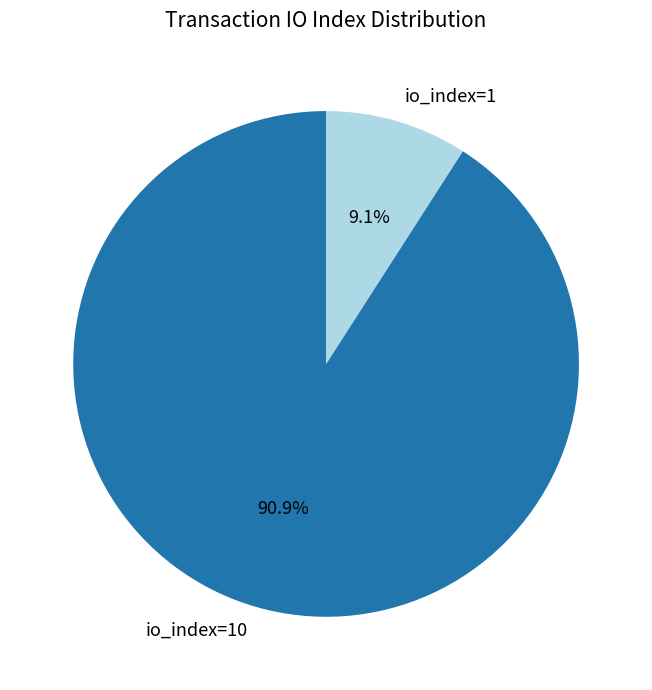

Which has a higher value, io_index=10 or io_index=1?

io_index=10